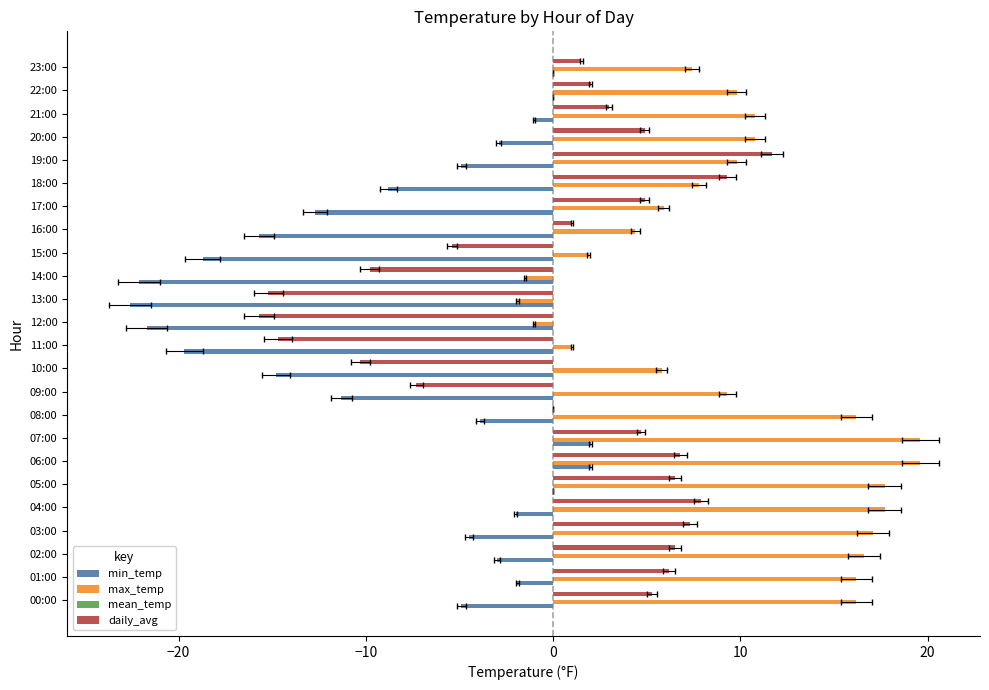

What are all the series names shown in the legend?

min_temp, max_temp, mean_temp, daily_avg